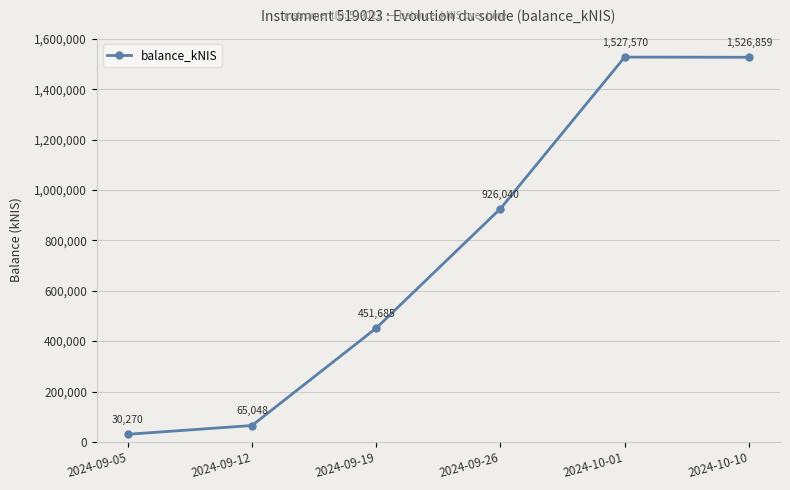

Which has a higher value, 2024-10-01 or 2024-09-12?

2024-10-01